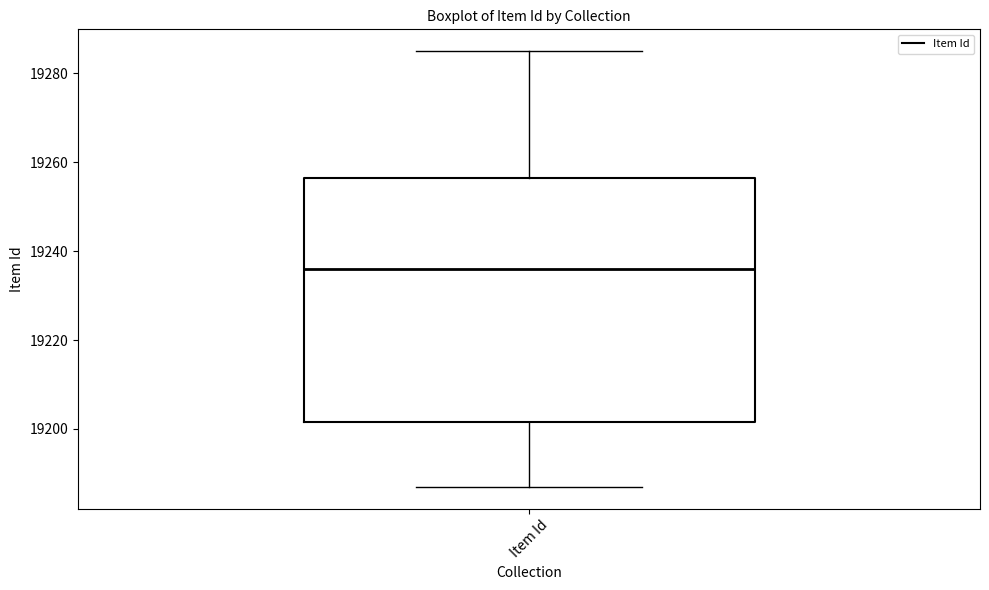

Read this box plot against the y-axis: the position of the median line, the range covered by the box, and the ends of both whiskers. The values are not printed on the chart, so give them approximately, as read against the axis.

median 19236, box 19202 to 19256, whiskers 19188 to 19286